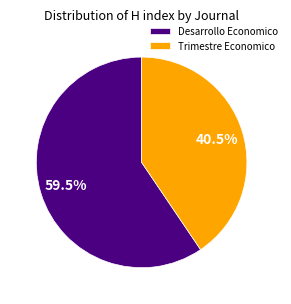

Which category has the biggest portion of the pie?

Desarrollo Economico